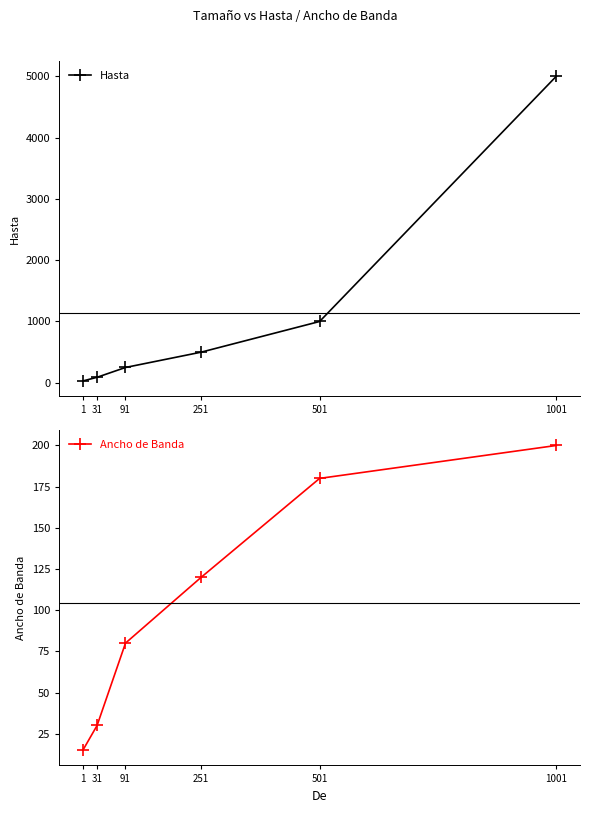

Reading left to right, list all the values displayed in this chart.

Hasta: 1=30	31=90	91=250	251=500	501=1000	1001=5000
Ancho de Banda: 1=15	31=30	91=80	251=120	501=180	1001=200